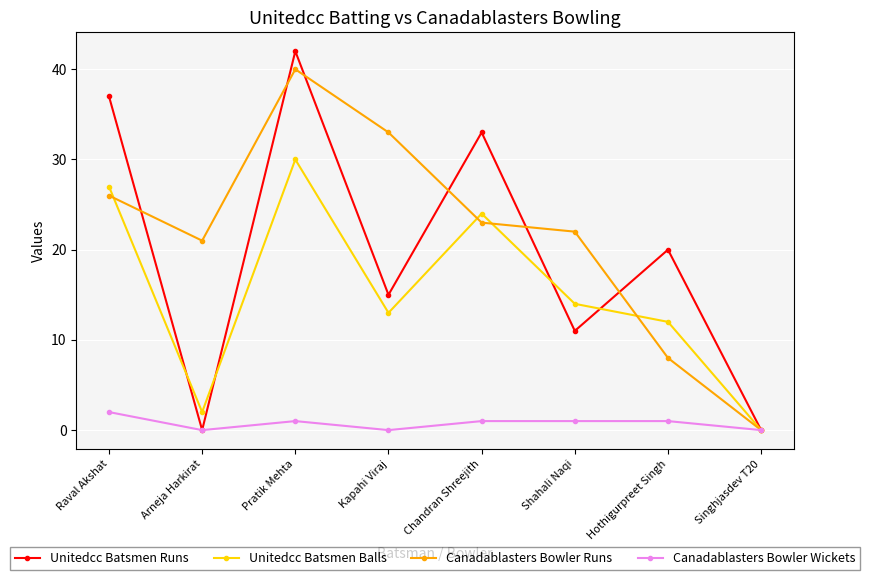

True or false: Canadablasters Bowler Runs has a value of 22 at Shahali Naqi.

True